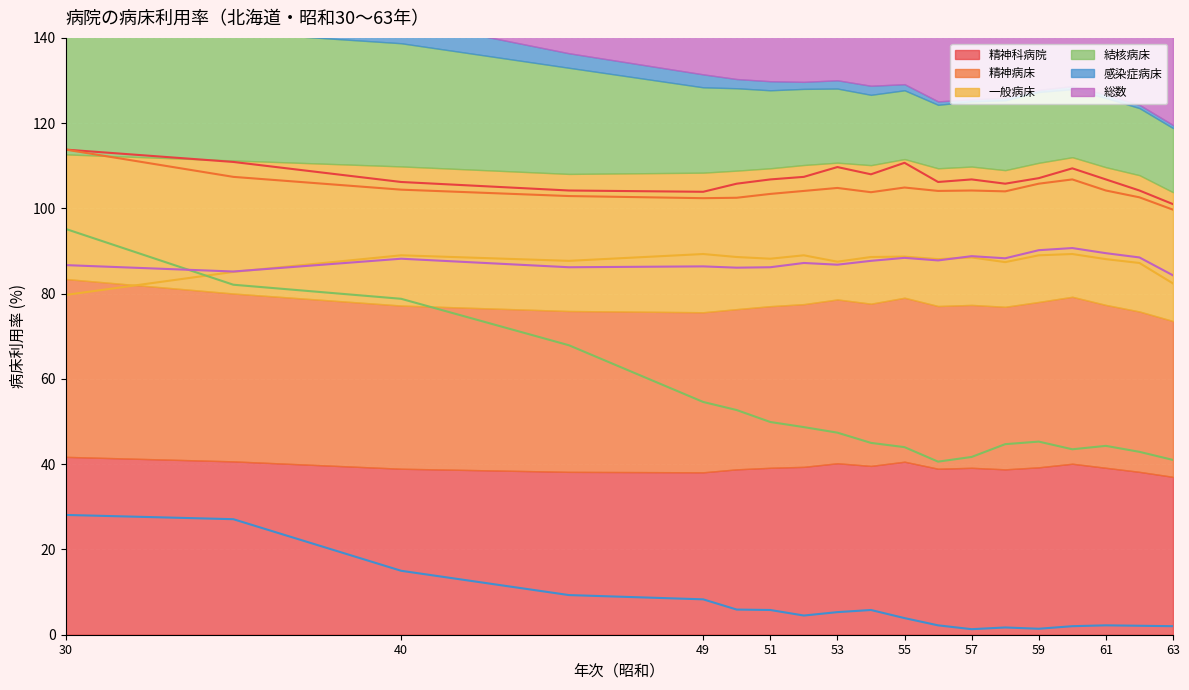

At how many categories does at least one series exceed 32?

19